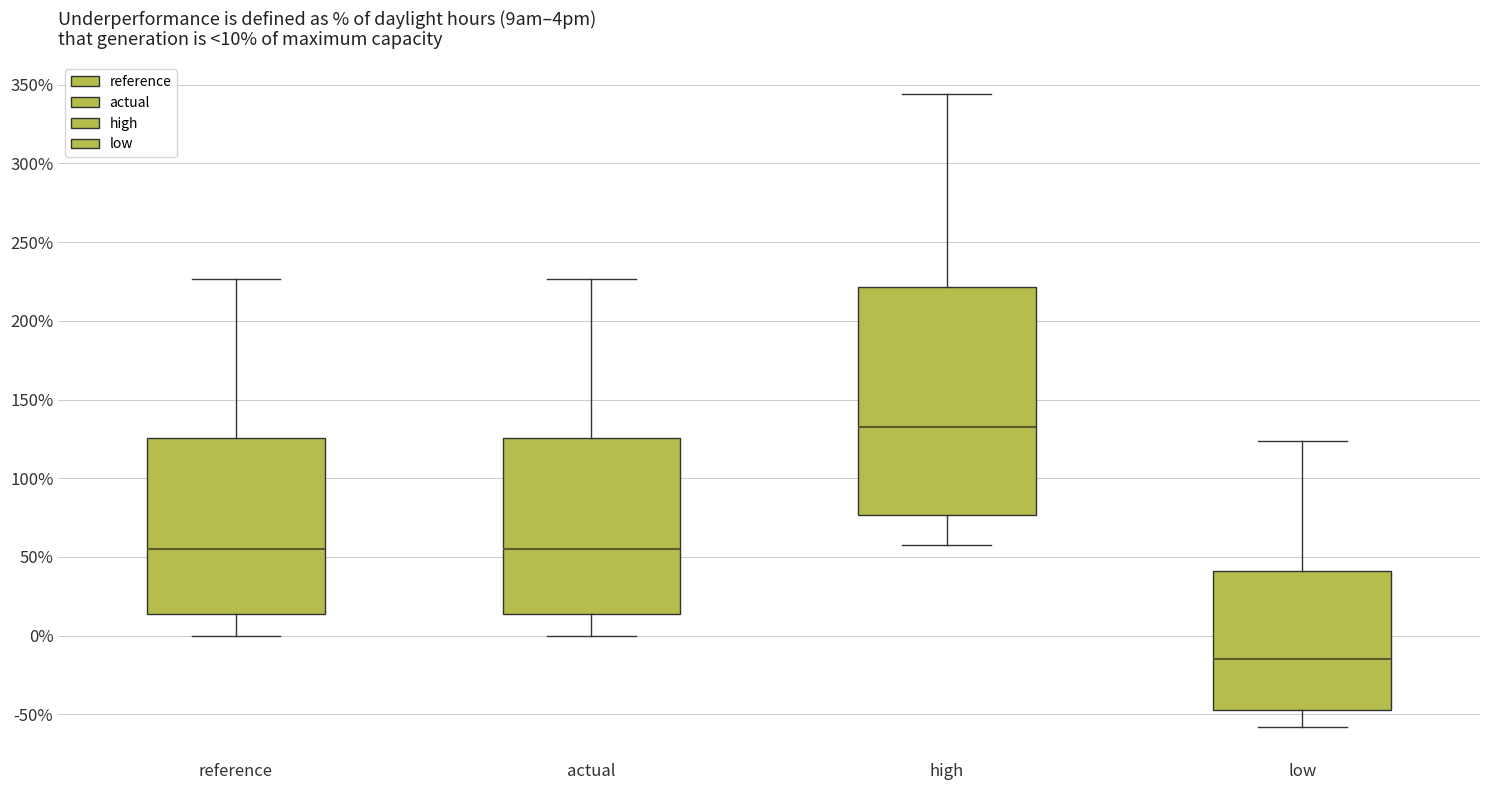

Which box has the lowest median line?

low